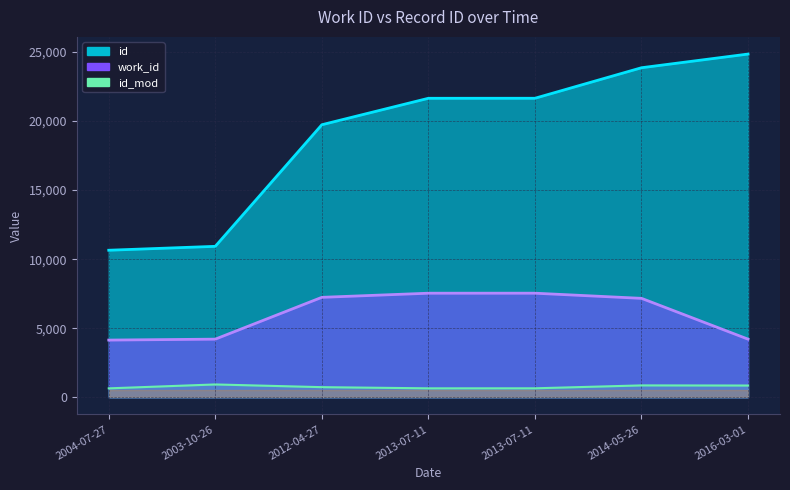

The value at 2012-04-27 is 733. True or false?

True